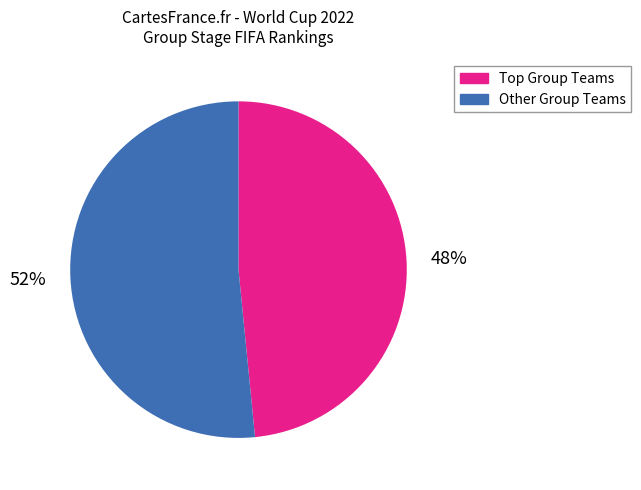

To the nearest percent, what is the average slice percentage?

50%